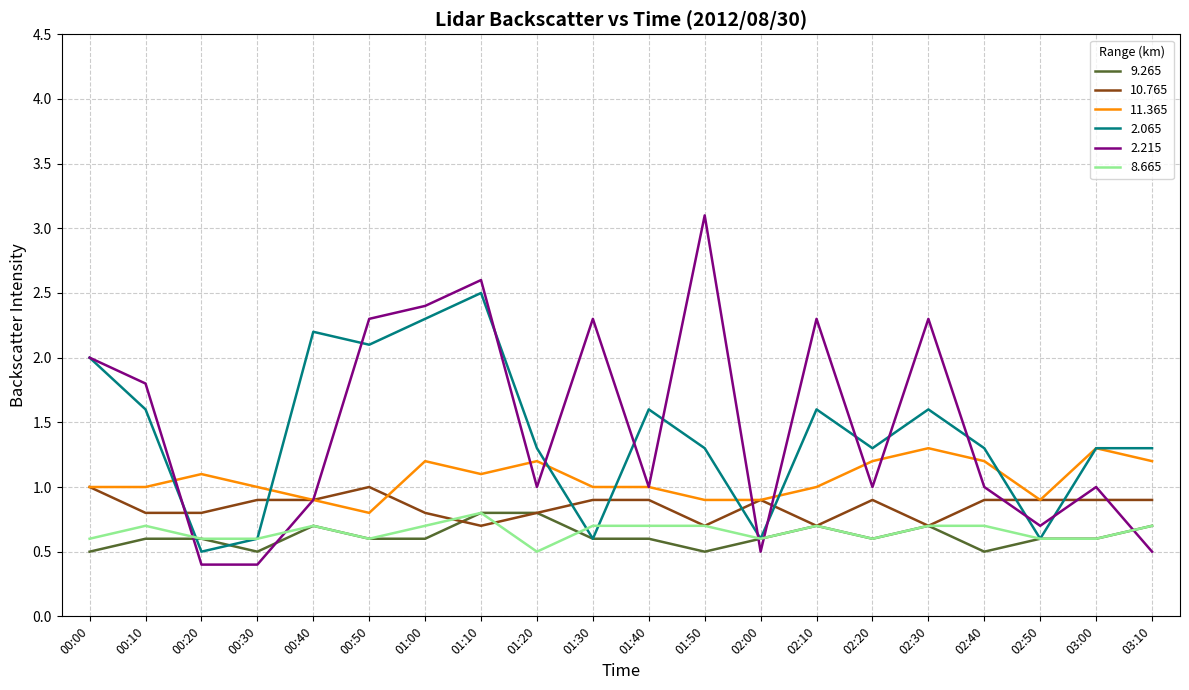

What are all the series names shown in the legend?

9.265, 10.765, 11.365, 2.065, 2.215, 8.665